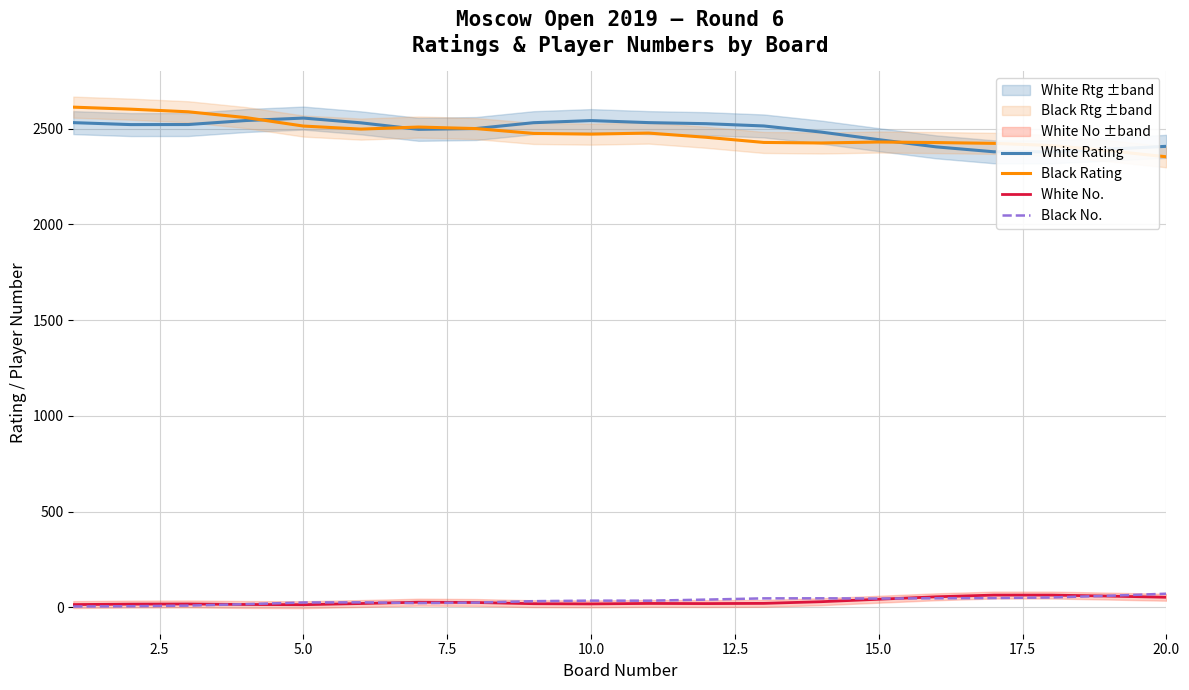

True or false: Black Rating and White No. intersect in this chart.

False